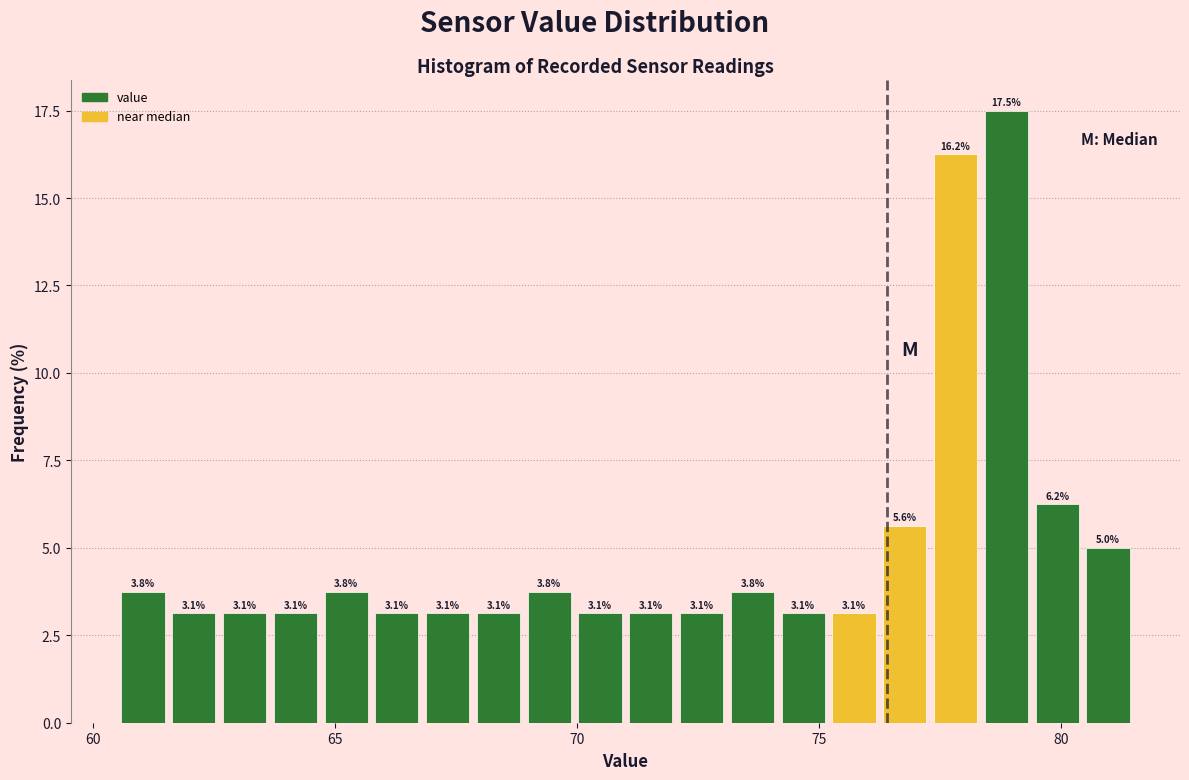

Around what value on the x-axis is the tallest bar? Give the approximate position of its centre, as read against the axis.

79.0